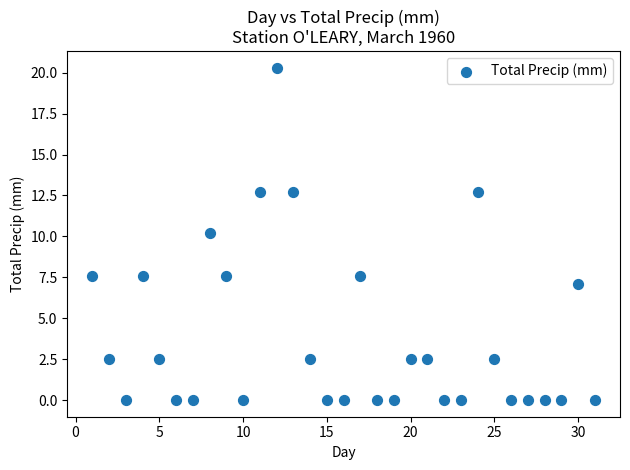

What is the range of X values (max minus min)?

30.0